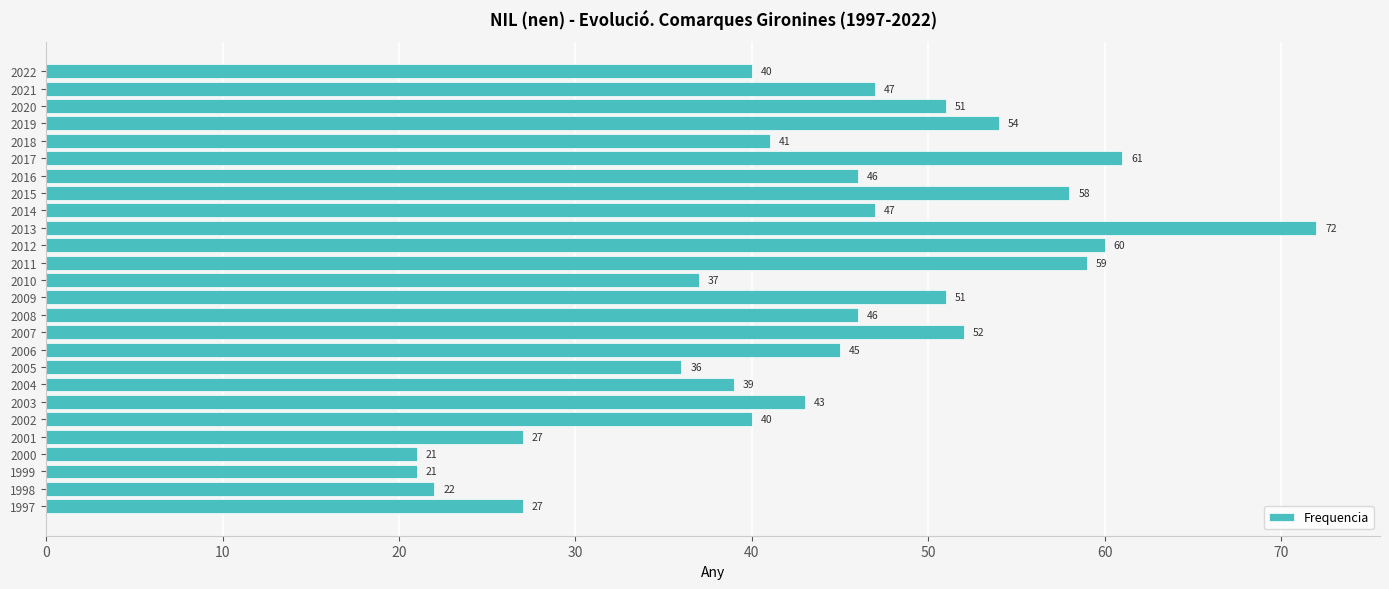

At which category does the chart reach its peak across all series?

2013